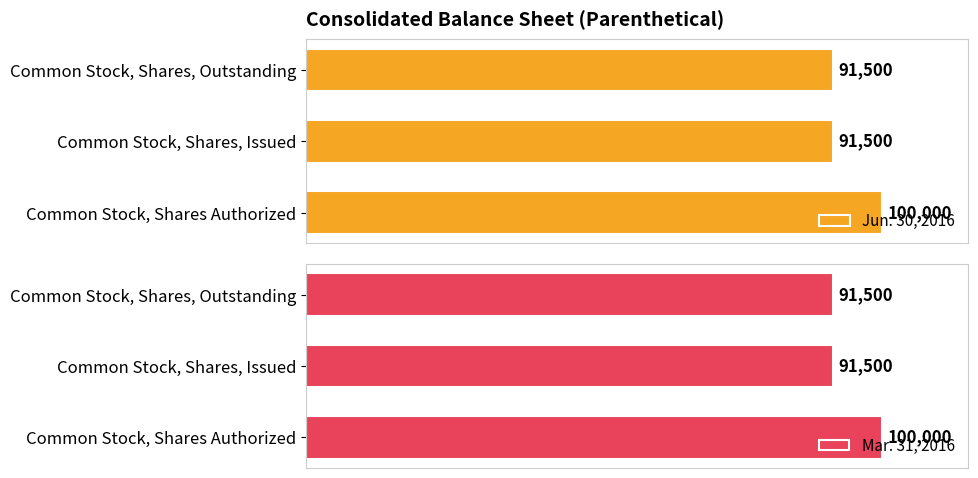

Between Common Stock, Shares, Issued and Common Stock, Shares, Outstanding, which series saw the biggest shift?

Jun. 30, 2016